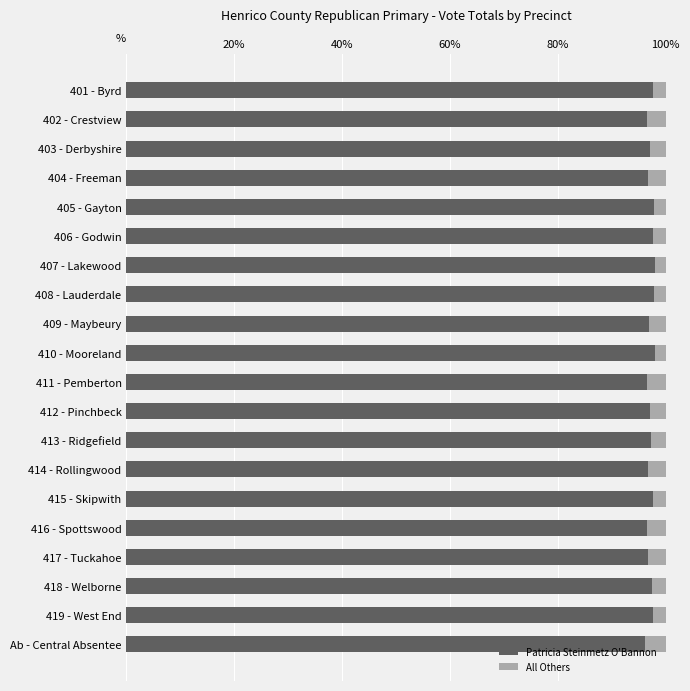

How many data points does each series have?

20